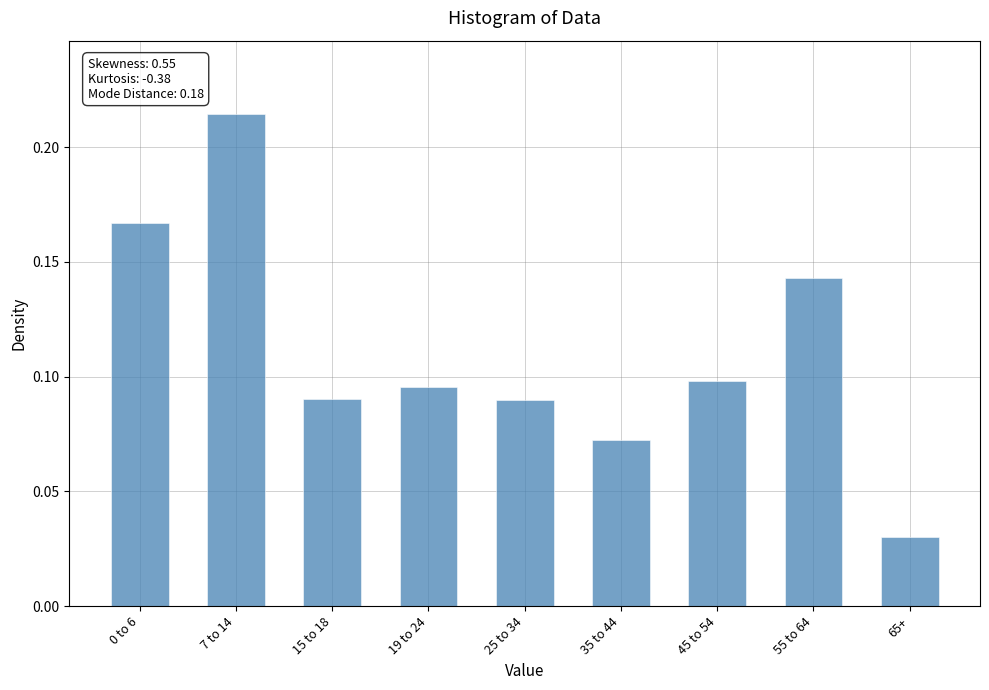

What is the sum of all values?

1.0